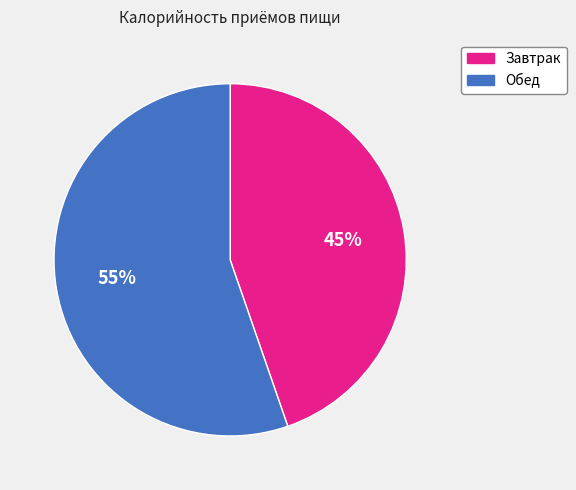

Do Завтрак and Обед together represent more than half of the pie?

Yes